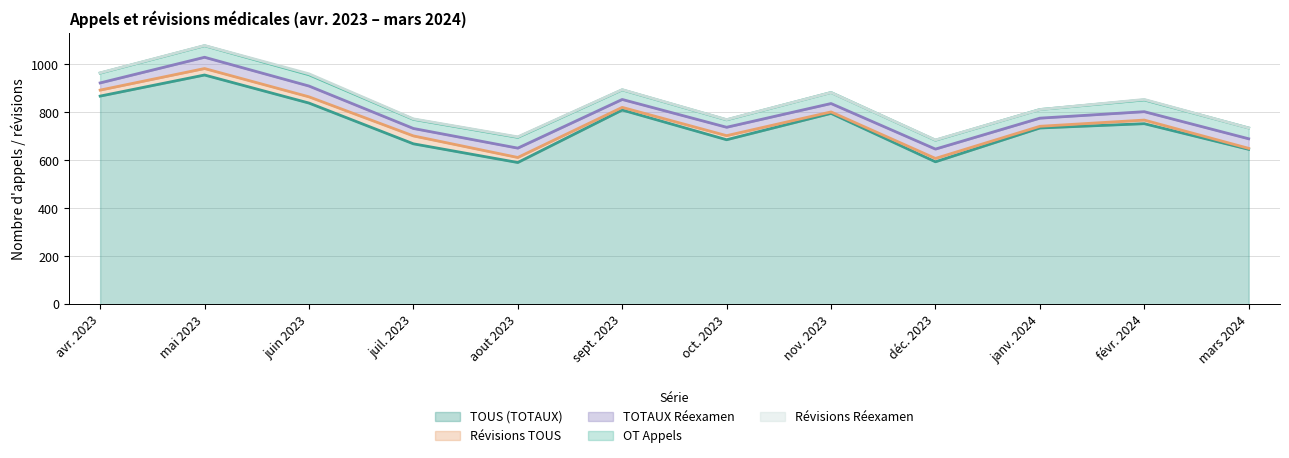

Which category has the highest value across all series?

mai 2023